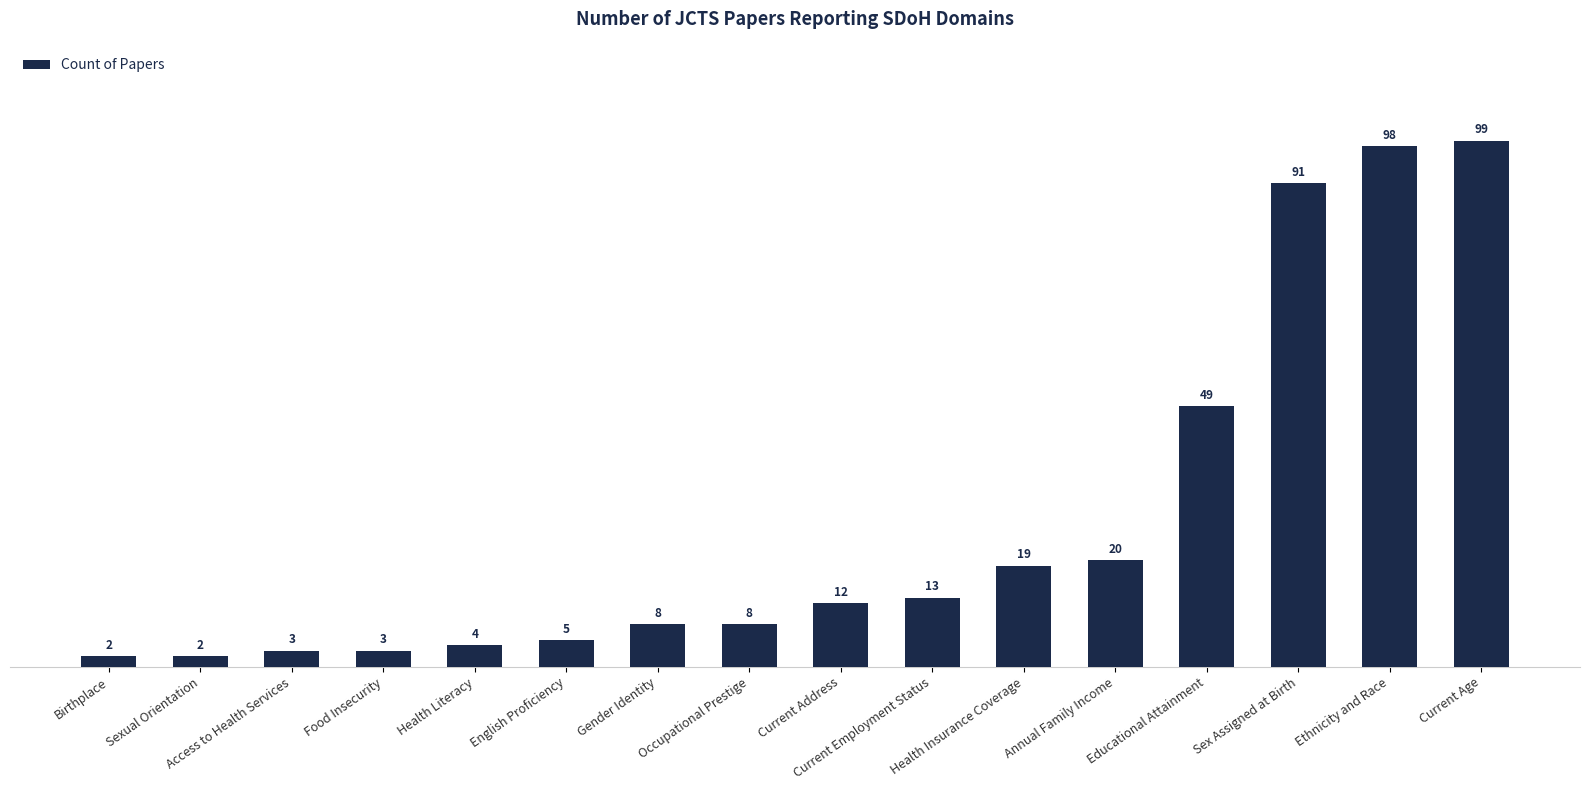

Which category has the highest value across all series?

Current Age